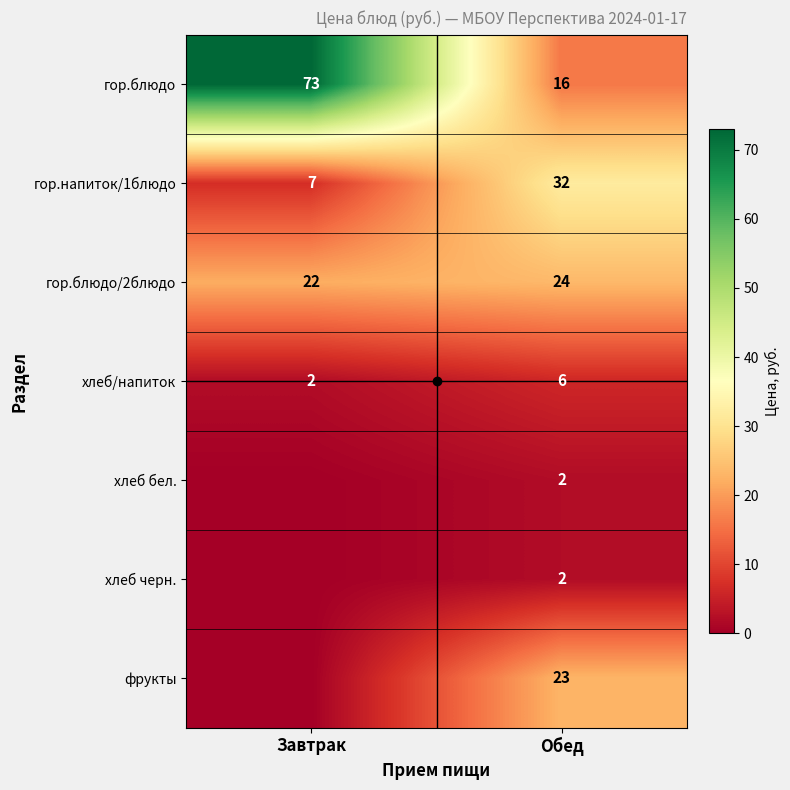

Which category has the lowest value in the гор.блюдо series?

Обед